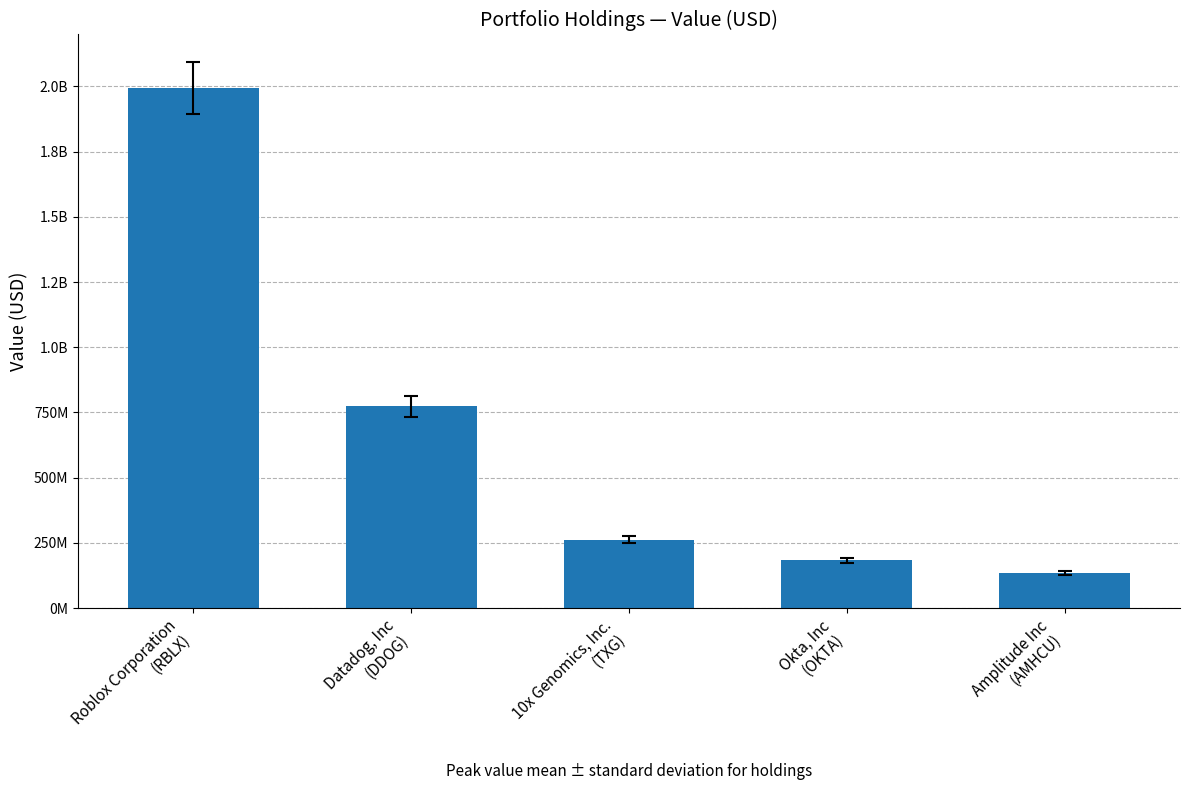

What is the approximate value at Roblox Corporation
(RBLX)?

1994667000